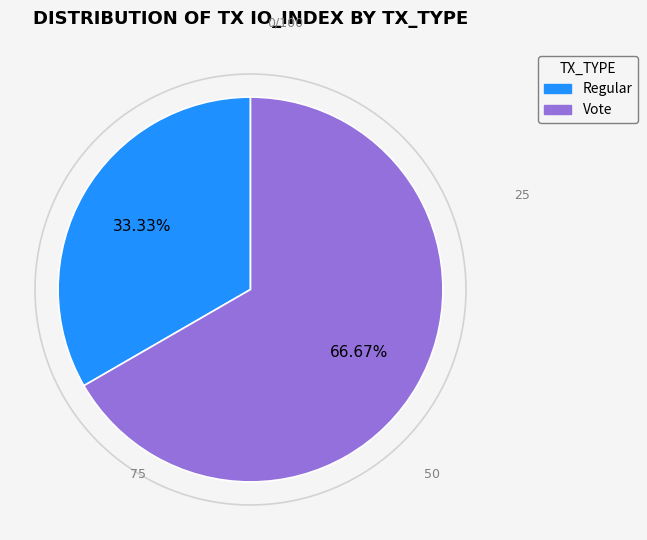

Do Vote and Regular together represent more than half of the pie?

Yes